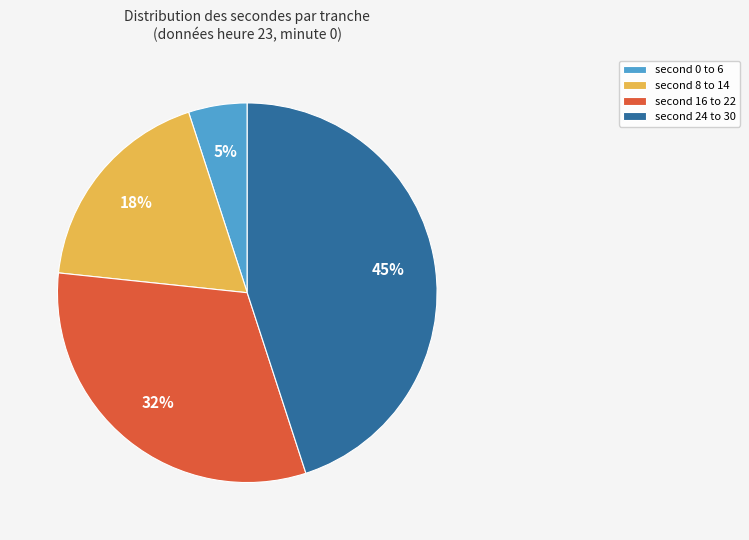

Which category has the biggest portion of the pie?

second 24 to 30